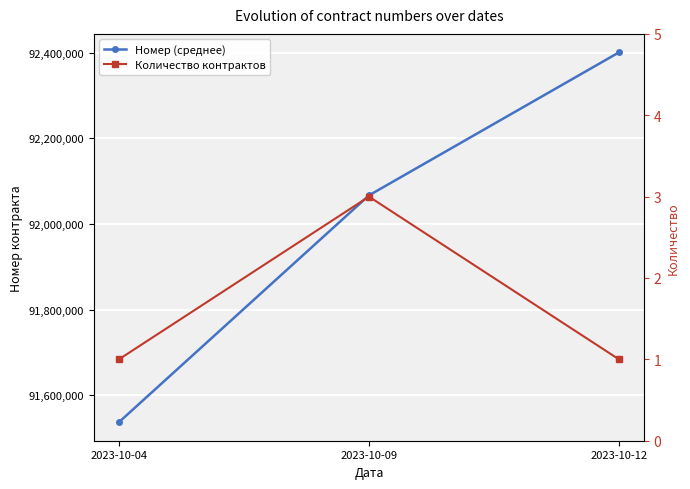

Is it true that Номер (среднее) equals 160270153 at 2023-10-09?

False